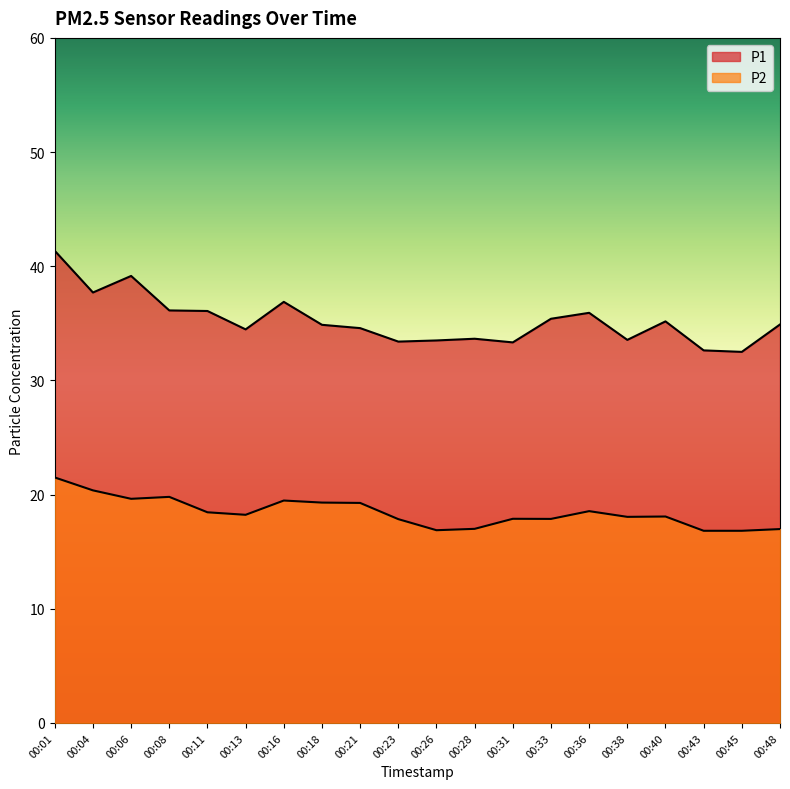

Where is P2 nearest to the value 19?

00:21